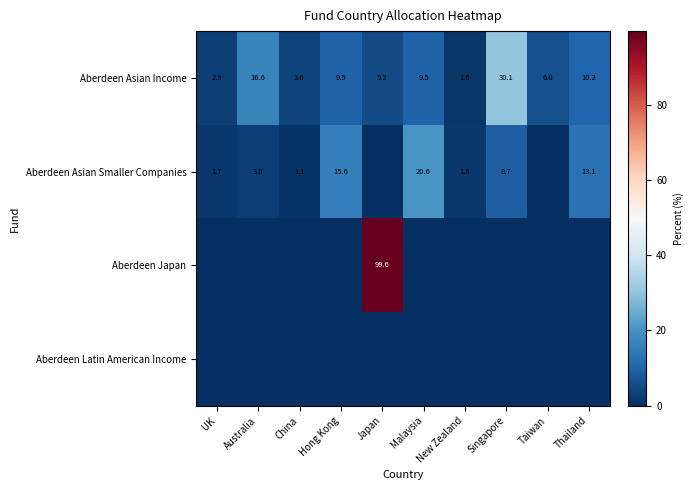

Read the Aberdeen Asian Income value at UK.

2.9